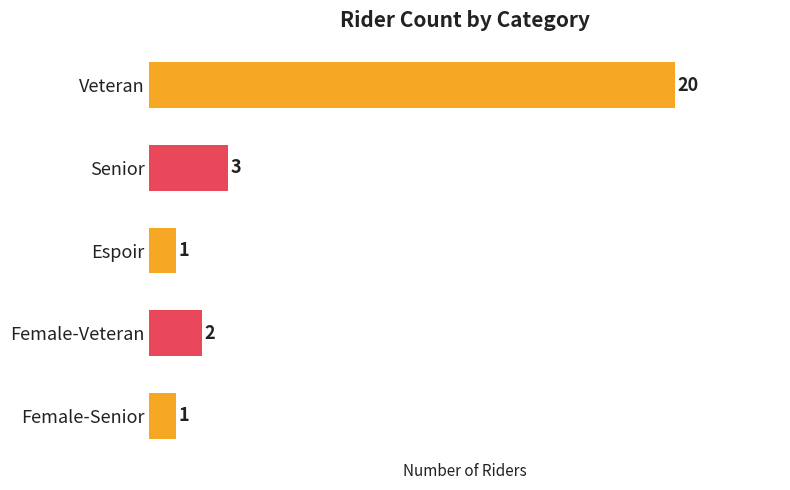

The value at Veteran is 7. True or false?

False